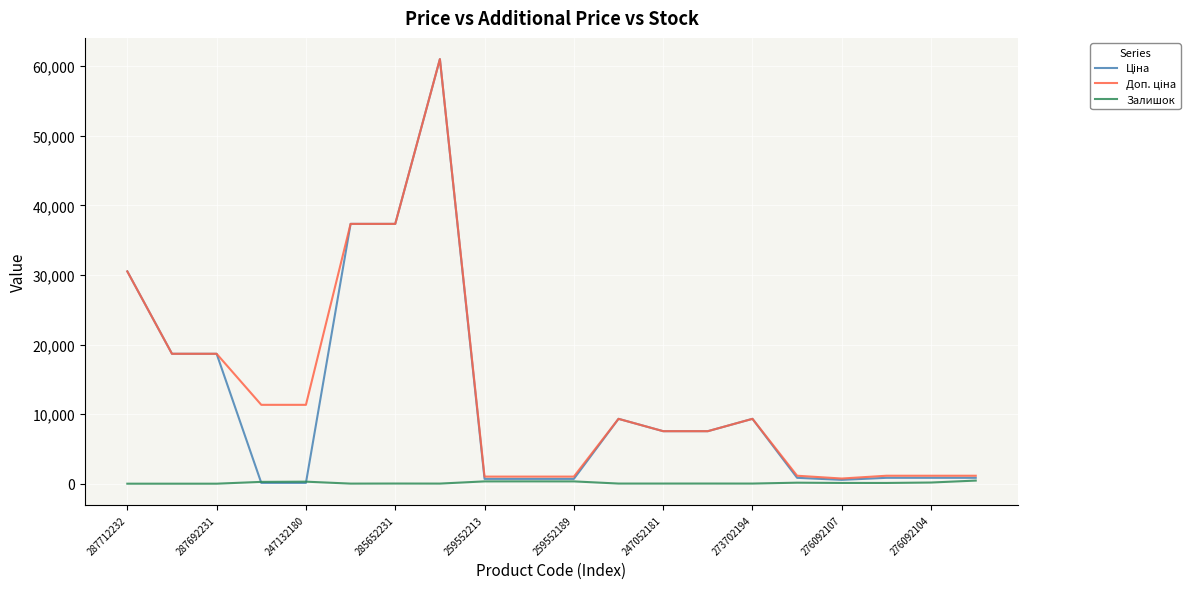

What is the greatest value displayed?

61024.7